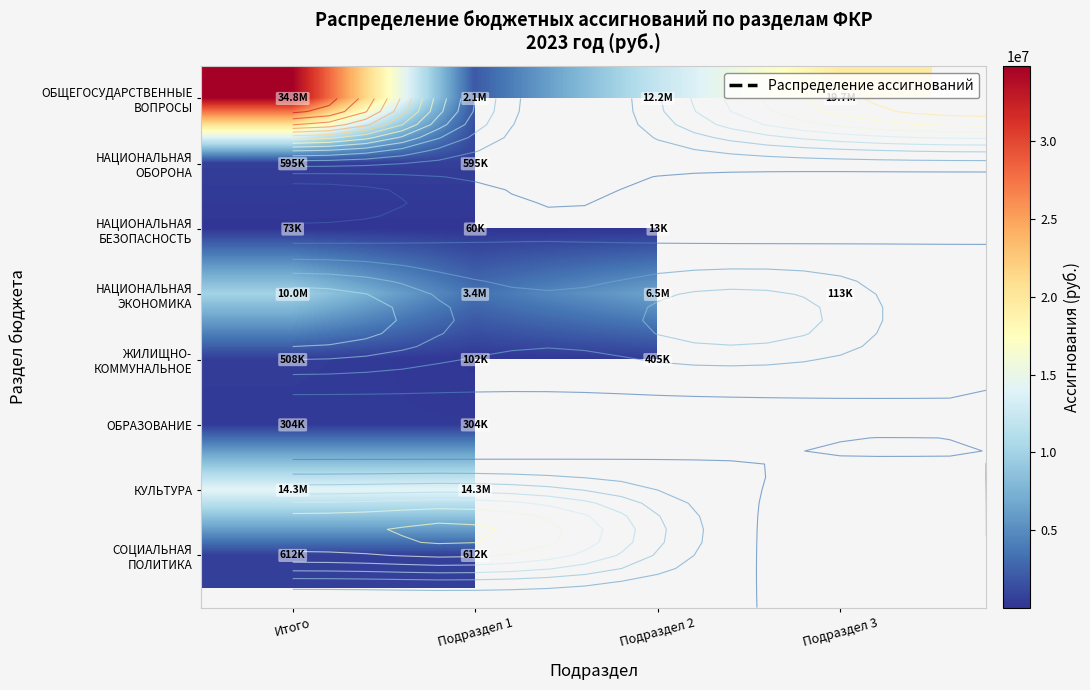

What is the approximate value of НАЦИОНАЛЬНАЯ БЕЗОПАСНОСТЬ at Подраздел 2?

12537.5